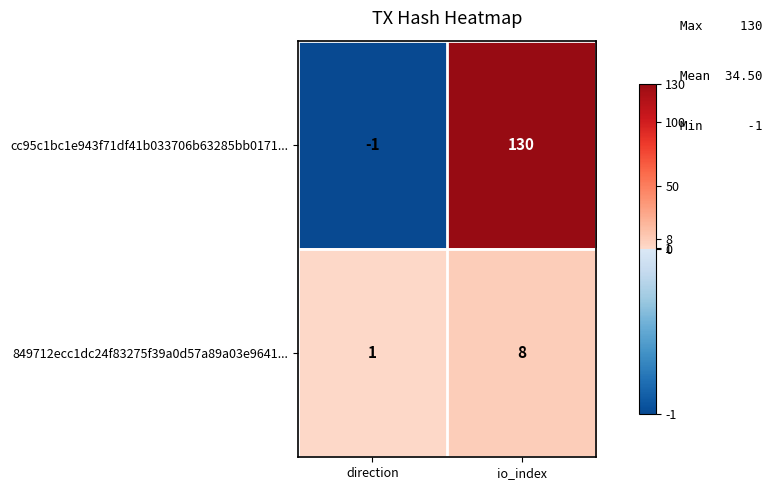

Rank the series by their maximum value, from lowest to highest.

849712ecc1dc24f83275f39a0d57a89a03e9641..., cc95c1bc1e943f71df41b033706b63285bb0171...